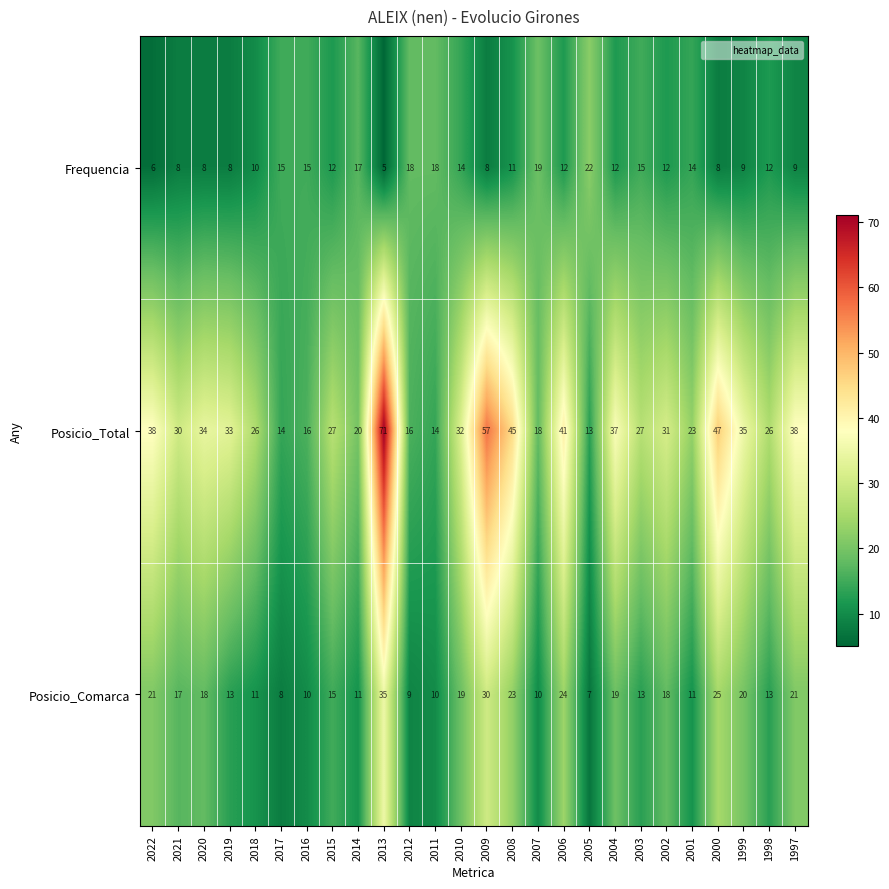

List the series in order of their overall mean, lowest first.

Frequencia, Posicio_Comarca, Posicio_Total